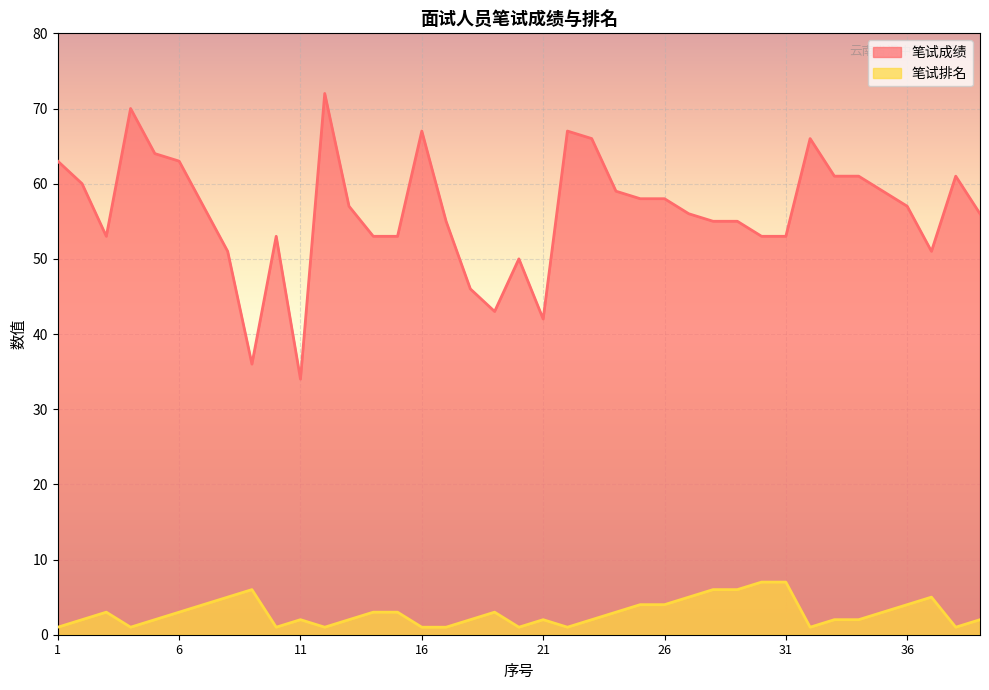

List the series in order of their overall mean, highest first.

笔试成绩, 笔试排名